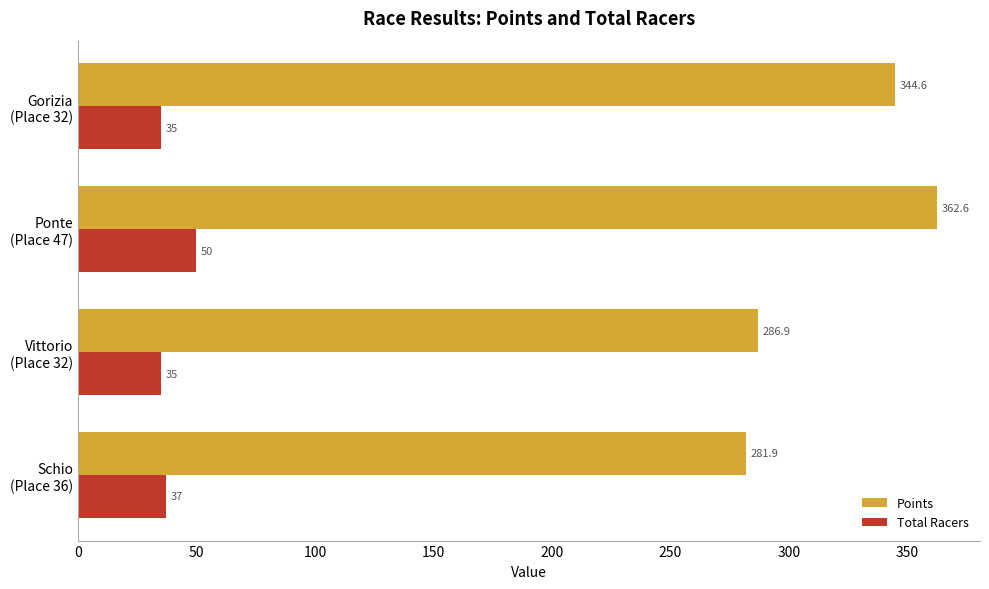

Count the Total Racers values in the range 35 to 50.

4